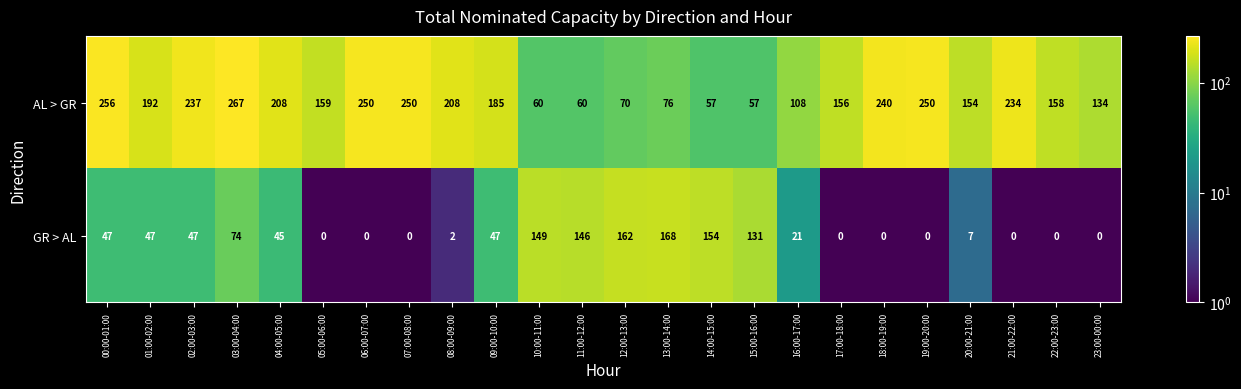

What value does the AL > GR series have at 01:00-02:00?

192